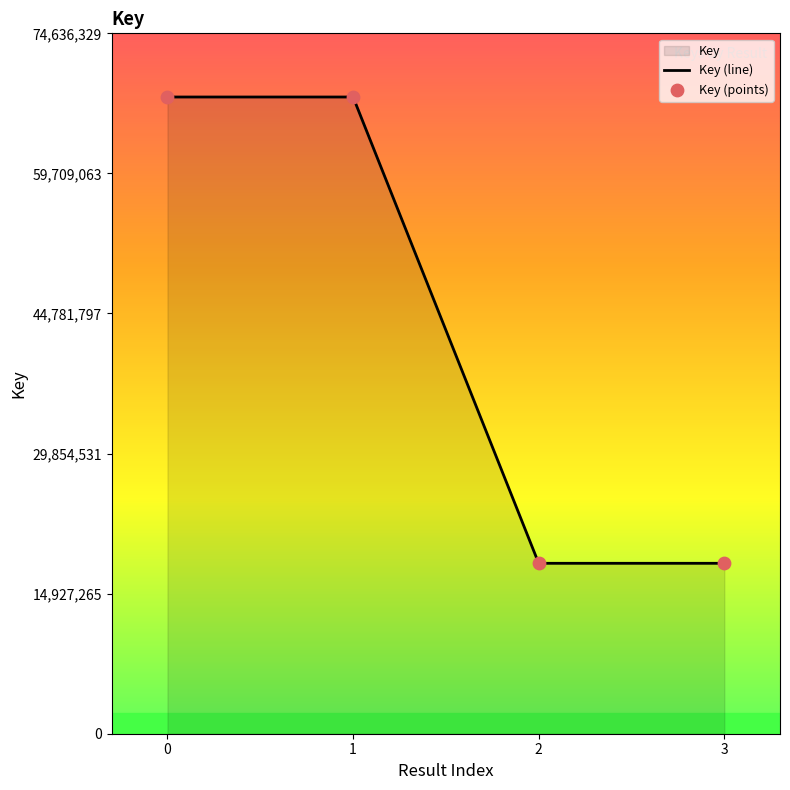

What is the total value across all series at 1?

135702418